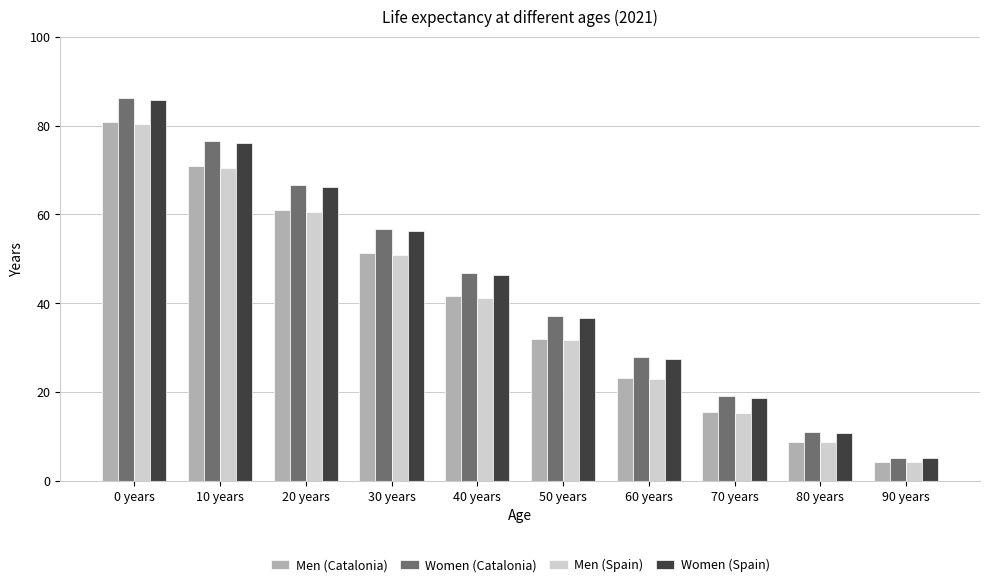

At which label is Women (Catalonia) closest to 45?

40 years